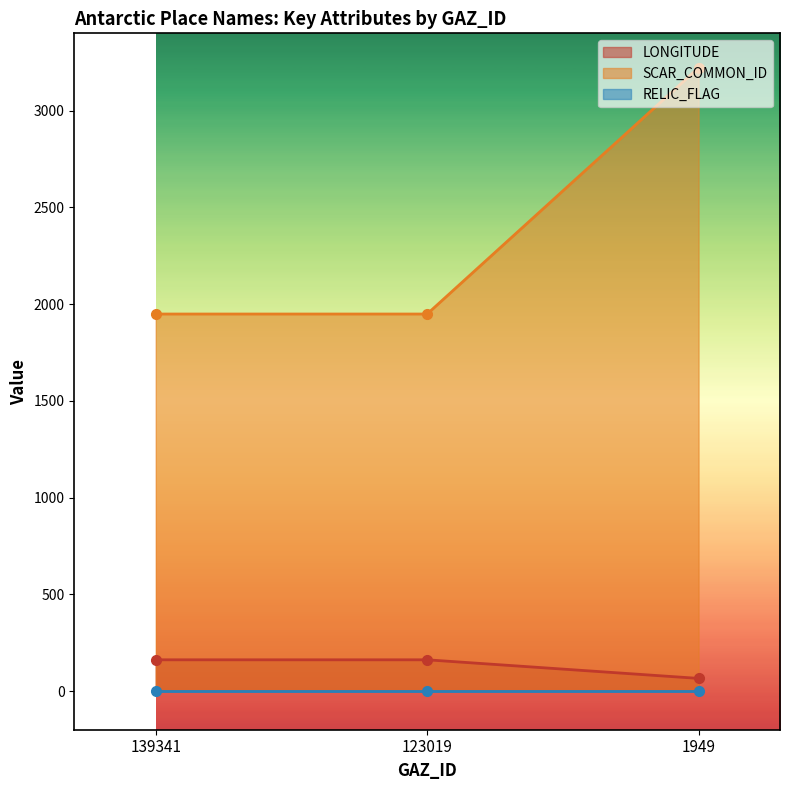

Is it true that LONGITUDE equals 65.3 at 1949?

True